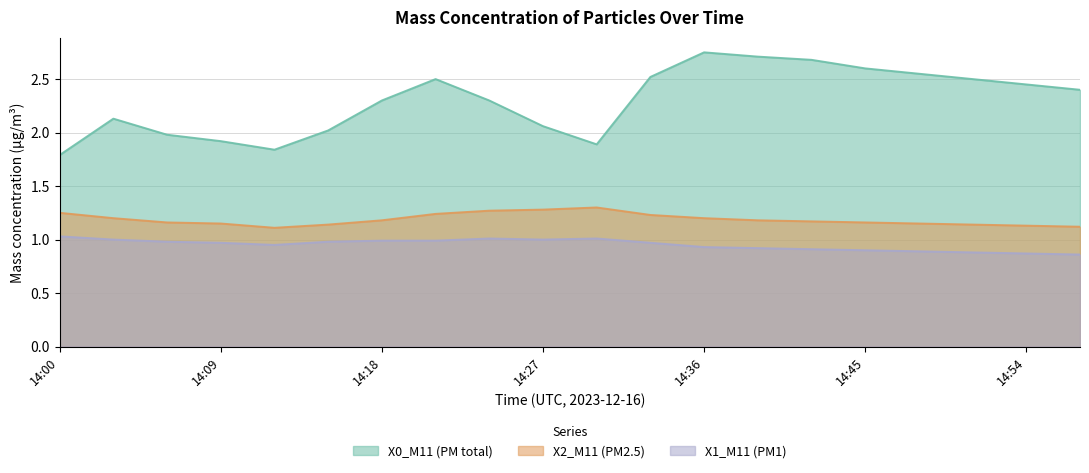

Which category has the lowest value across all series?

14:57